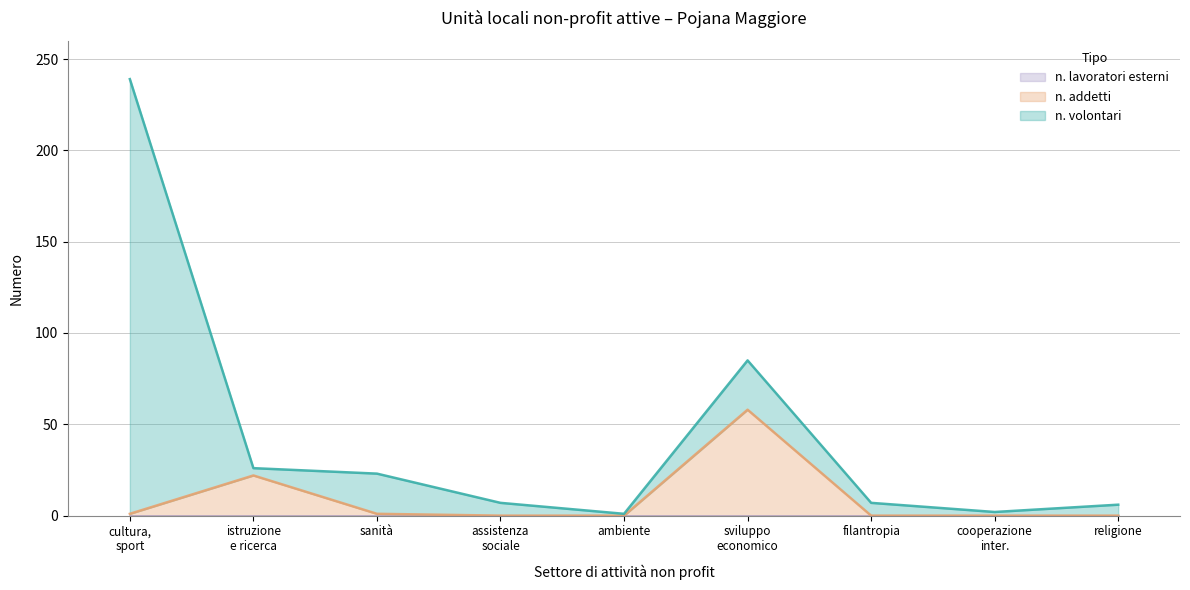

How many interior local valleys does the n. volontari series have?

3